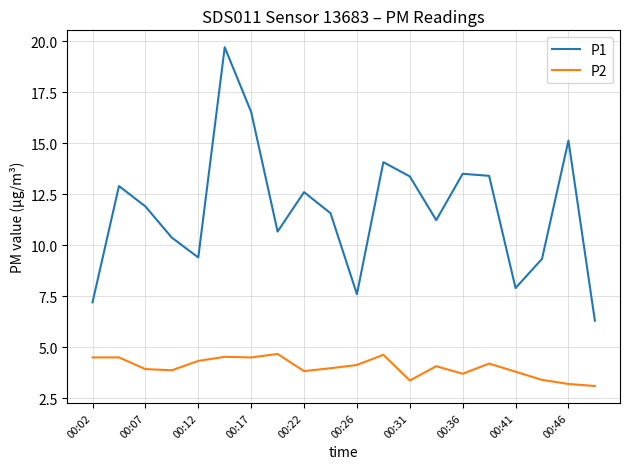

How many lines are shown in the chart?

2